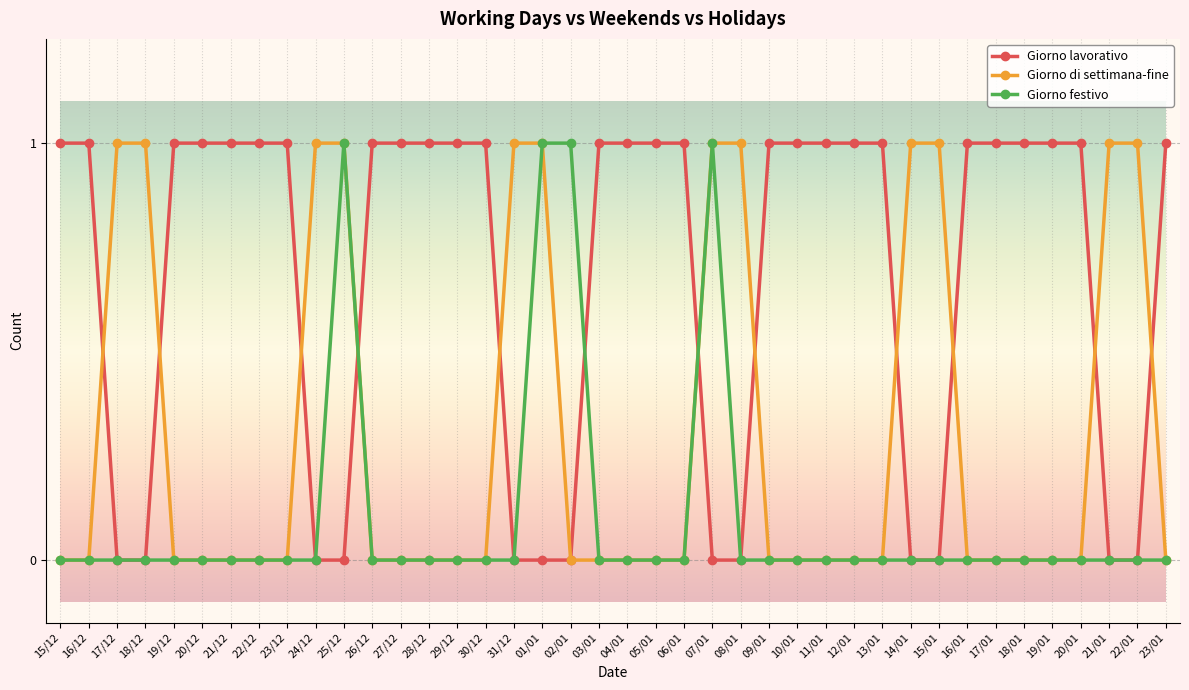

List the series in order of their overall mean, highest first.

Giorno lavorativo, Giorno di settimana-fine, Giorno festivo